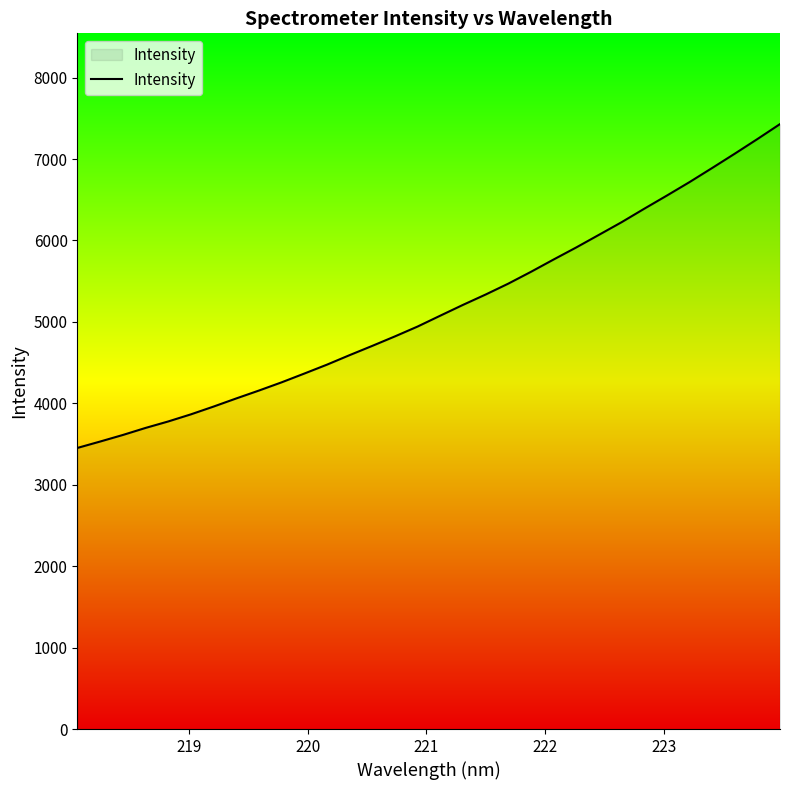

What is the maximum value shown in the chart?

7429.3